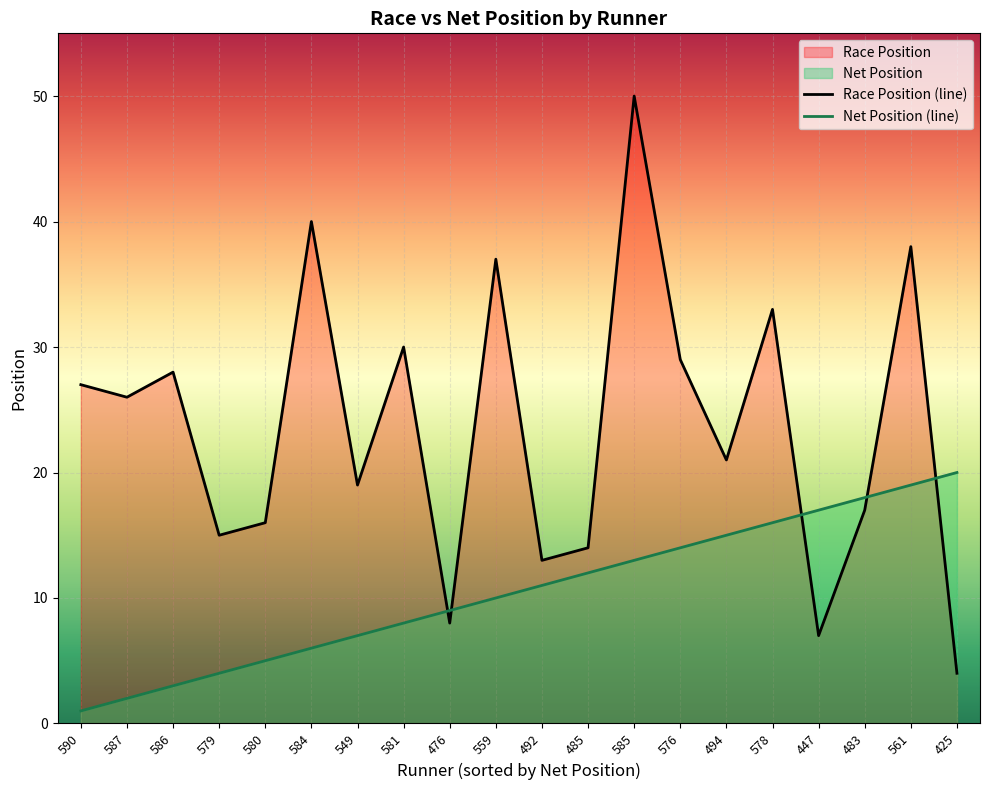

Rank the series by their maximum value, from lowest to highest.

Net Position (line), Race Position (line)